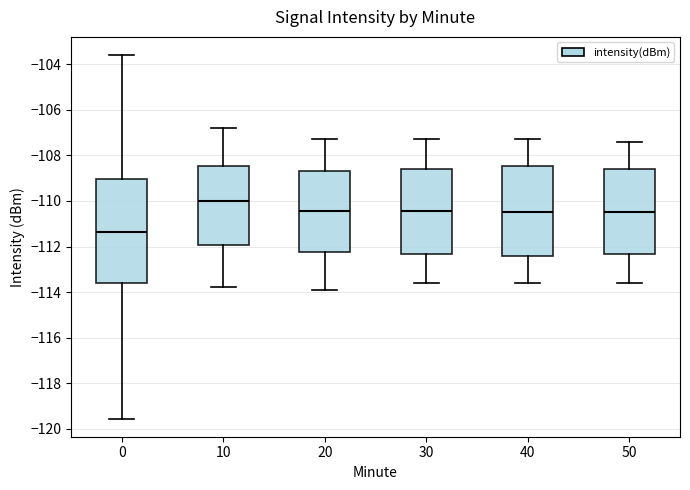

Reading left to right, read every box against the y-axis: the position of its median line, the range the box covers, and the ends of its whiskers. The values are not printed on the chart, so give them approximately, as read against the axis.

0: median -111.4, box -113.6 to -109.0, whiskers -119.6 to -103.6
10: median -110.0, box -112.0 to -108.4, whiskers -113.8 to -106.8
20: median -110.4, box -112.2 to -108.6, whiskers -113.8 to -107.2
30: median -110.4, box -112.4 to -108.6, whiskers -113.6 to -107.2
40: median -110.4, box -112.4 to -108.4, whiskers -113.6 to -107.2
50: median -110.4, box -112.4 to -108.6, whiskers -113.6 to -107.4